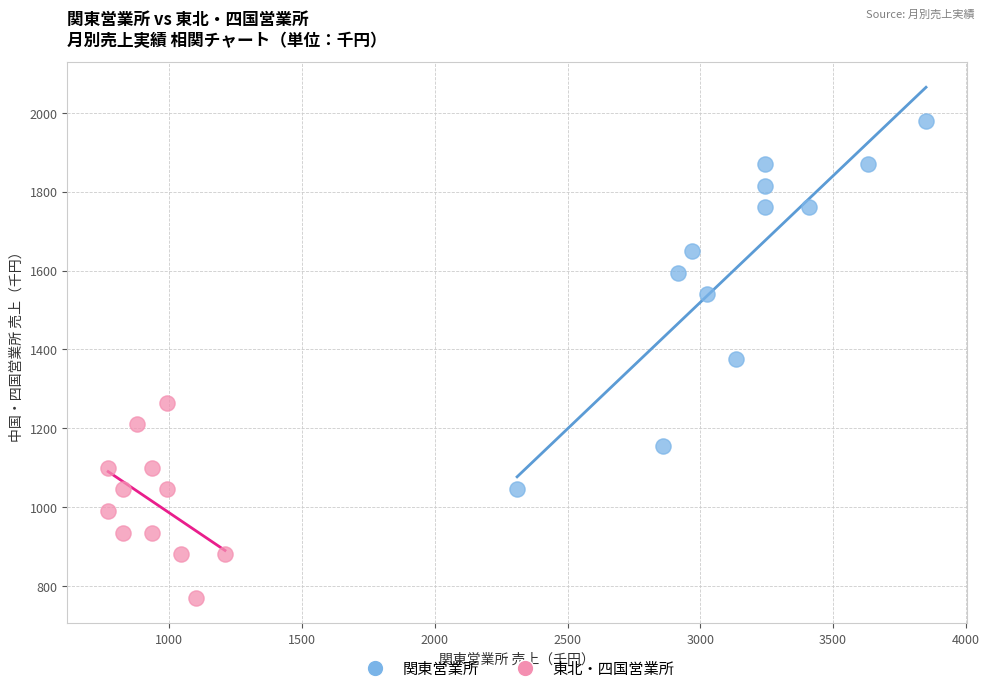

Which series reaches the minimum Y coordinate?

東北・四国営業所